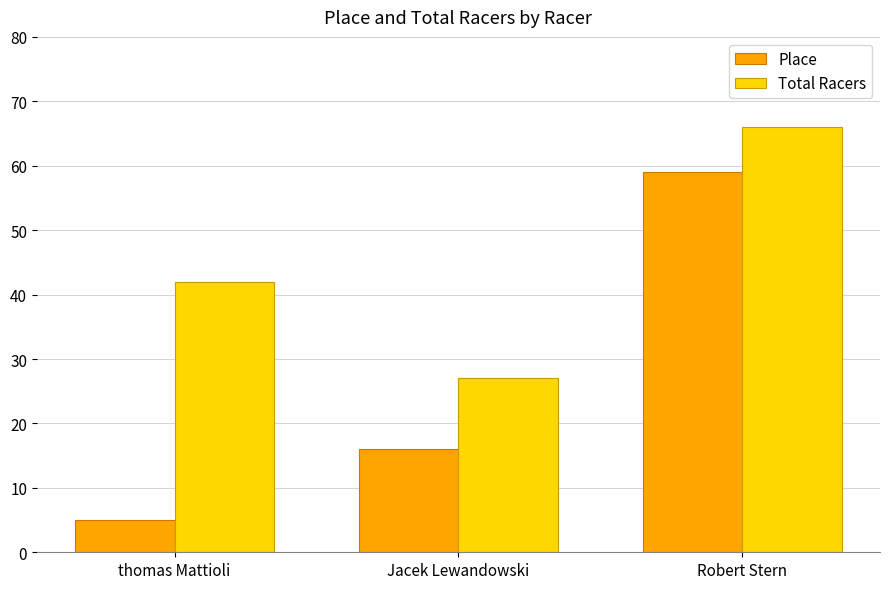

At which category is the sum across all series the highest?

Robert Stern